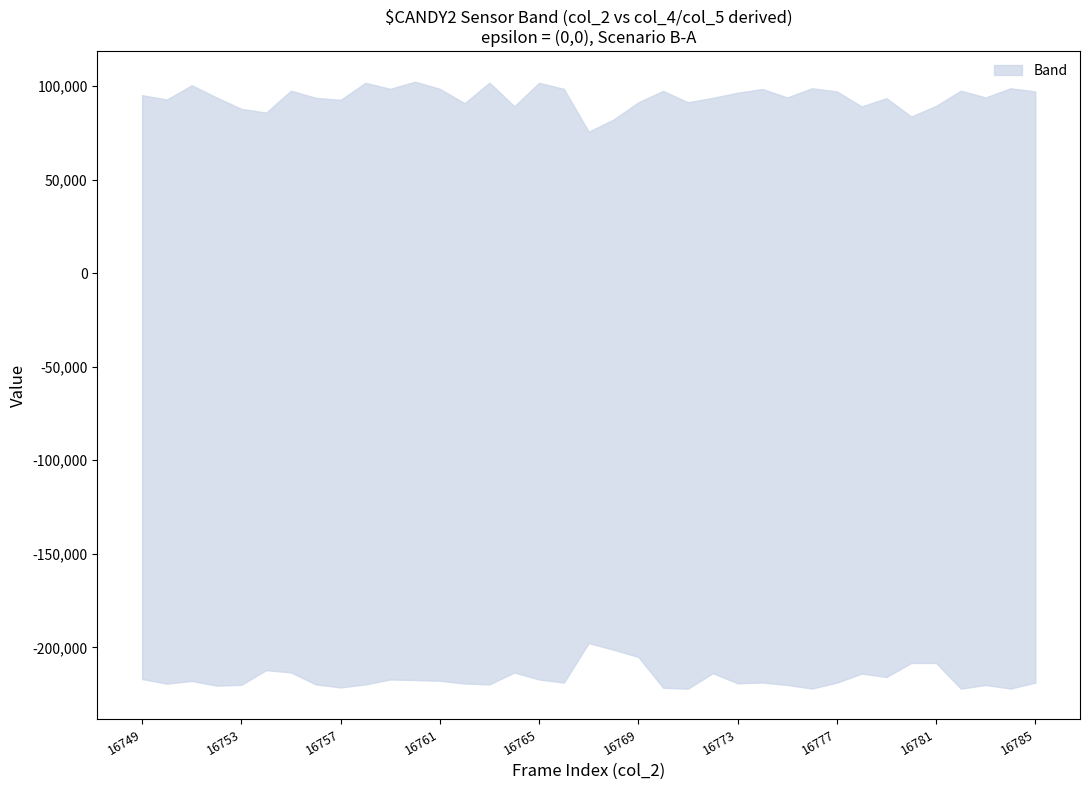

Which has a higher value, 16754 or 16760?

16760